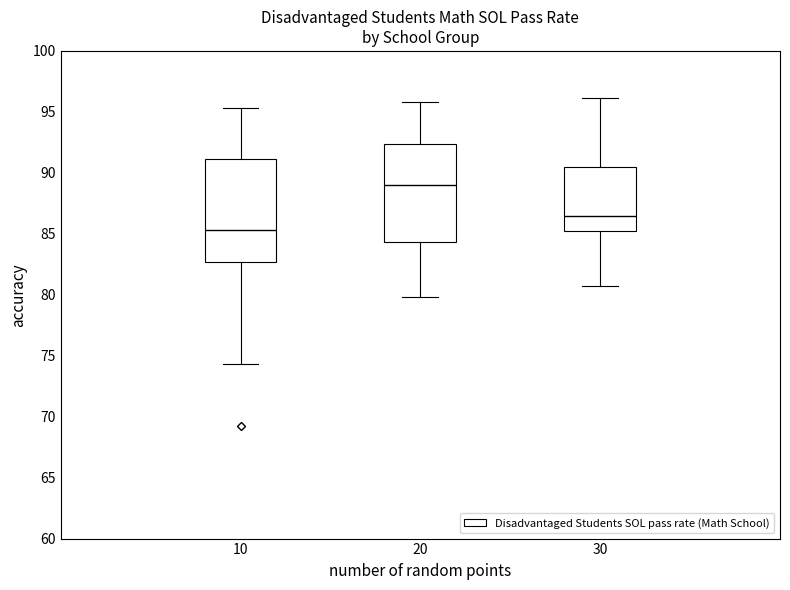

Where does the lower whisker of the box at x = 10 end on the y-axis? The values are not printed on the chart, so give them approximately, as read against the axis.

74.5